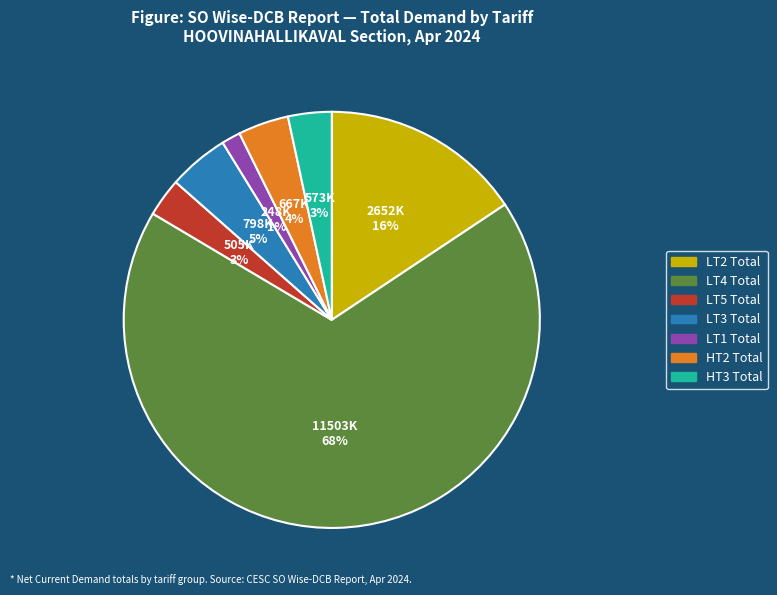

What is the smallest slice in the pie chart?

LT1 Total